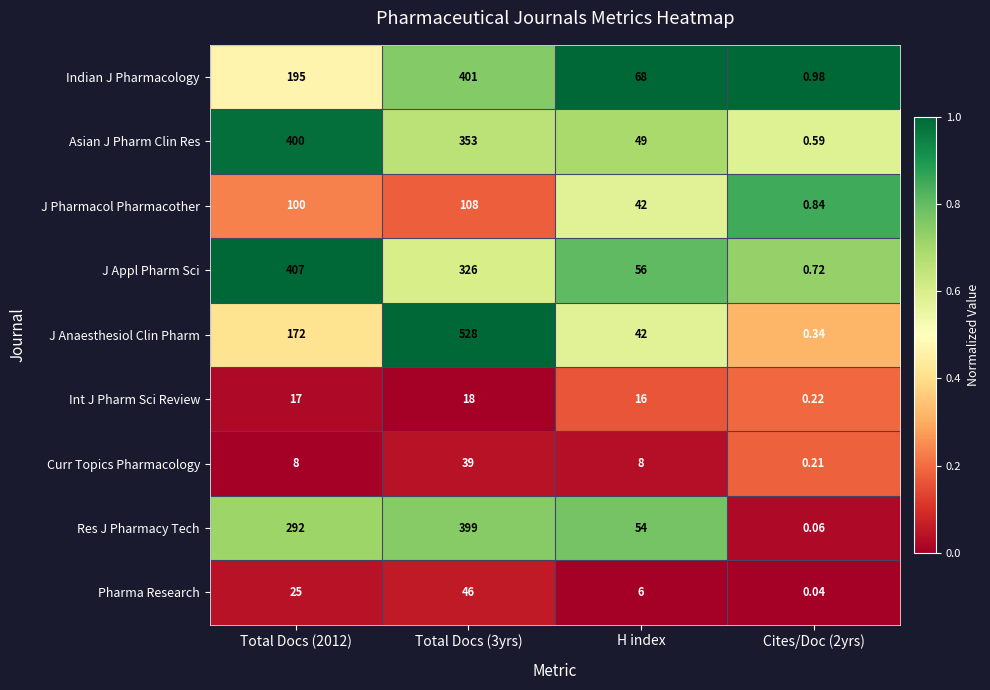

Rank the series by their maximum value, from highest to lowest.

J Anaesthesiol Clin Pharm, J Appl Pharm Sci, Indian J Pharmacology, Asian J Pharm Clin Res, Res J Pharmacy Tech, J Pharmacol Pharmacother, Pharma Research, Curr Topics Pharmacology, Int J Pharm Sci Review